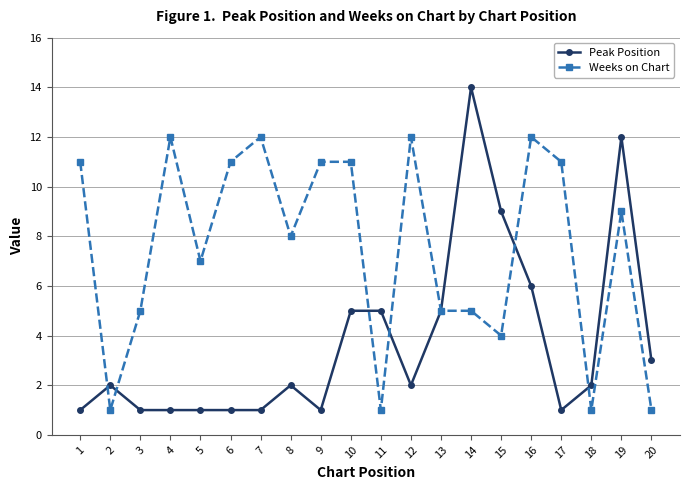

Is the value of Peak Position at 16 greater than the value of Weeks on Chart at 14?

Yes